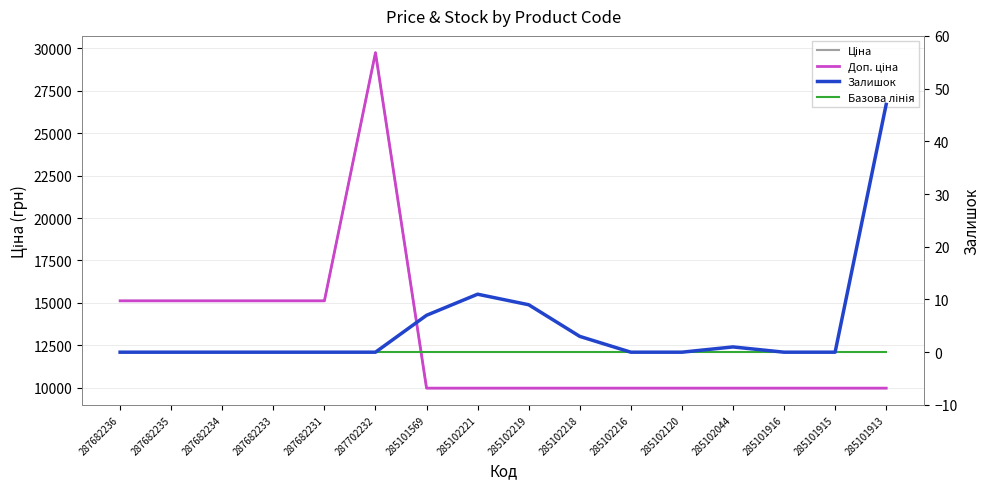

True or false: Залишок and Доп. ціна cross at least once.

False